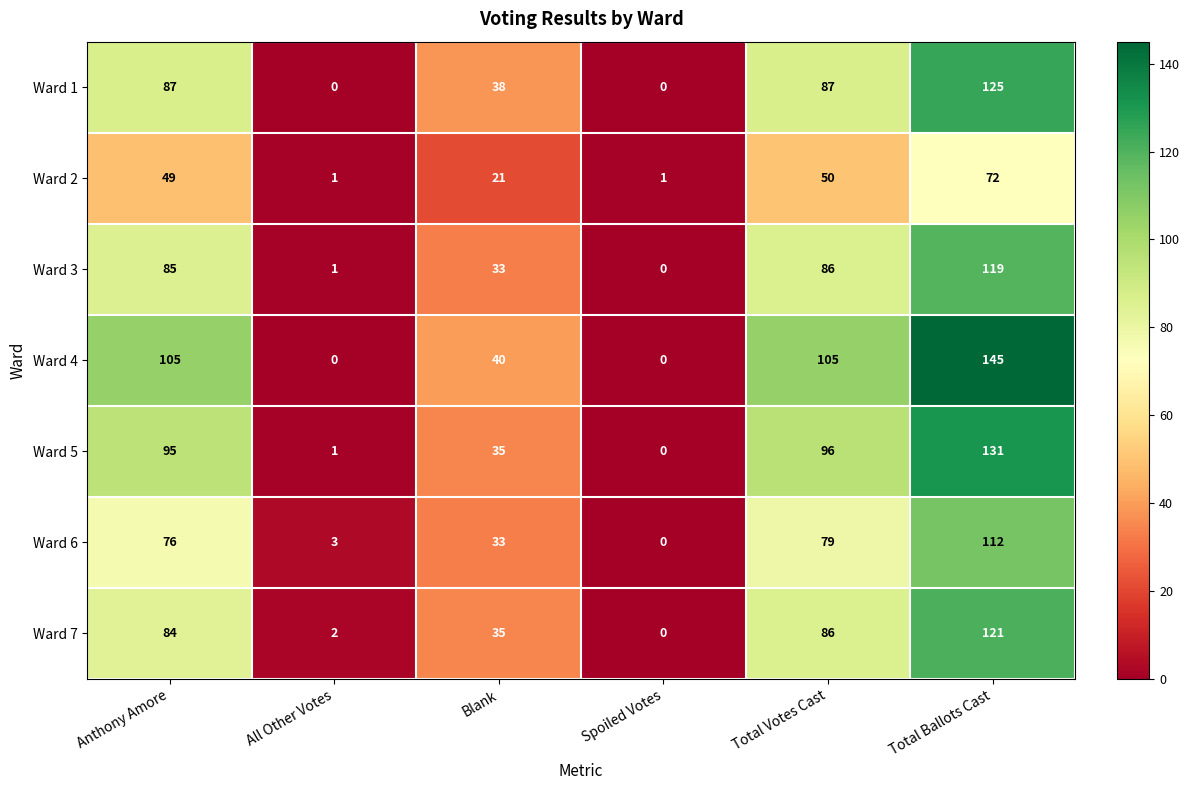

What is the spread (max minus min) of values at All Other Votes?

3